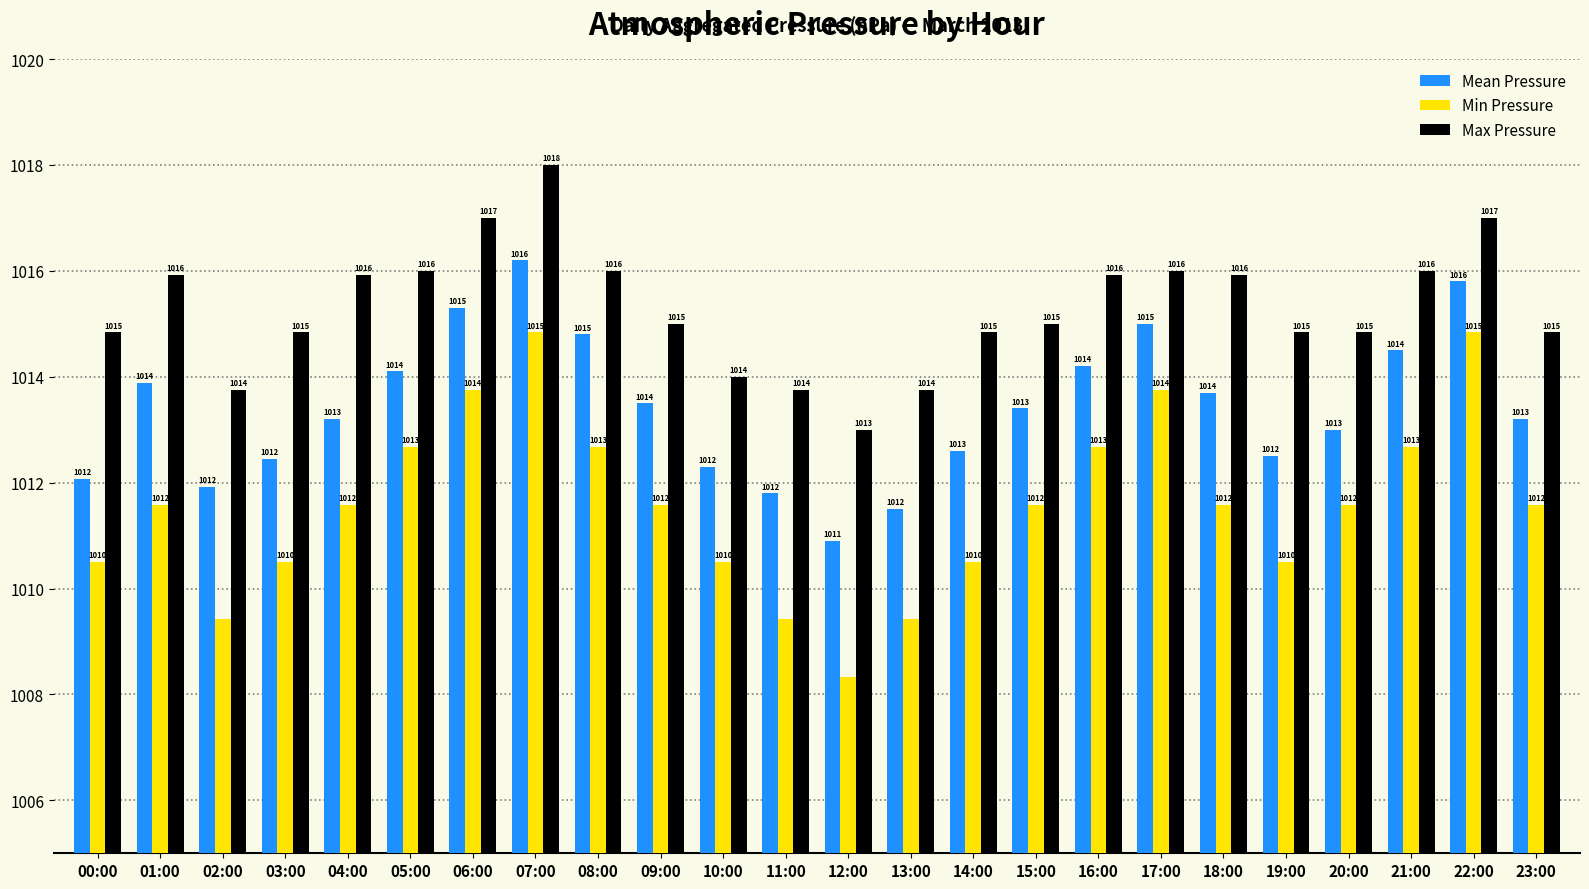

What is the lowest value of the Max Pressure series?

1013.0